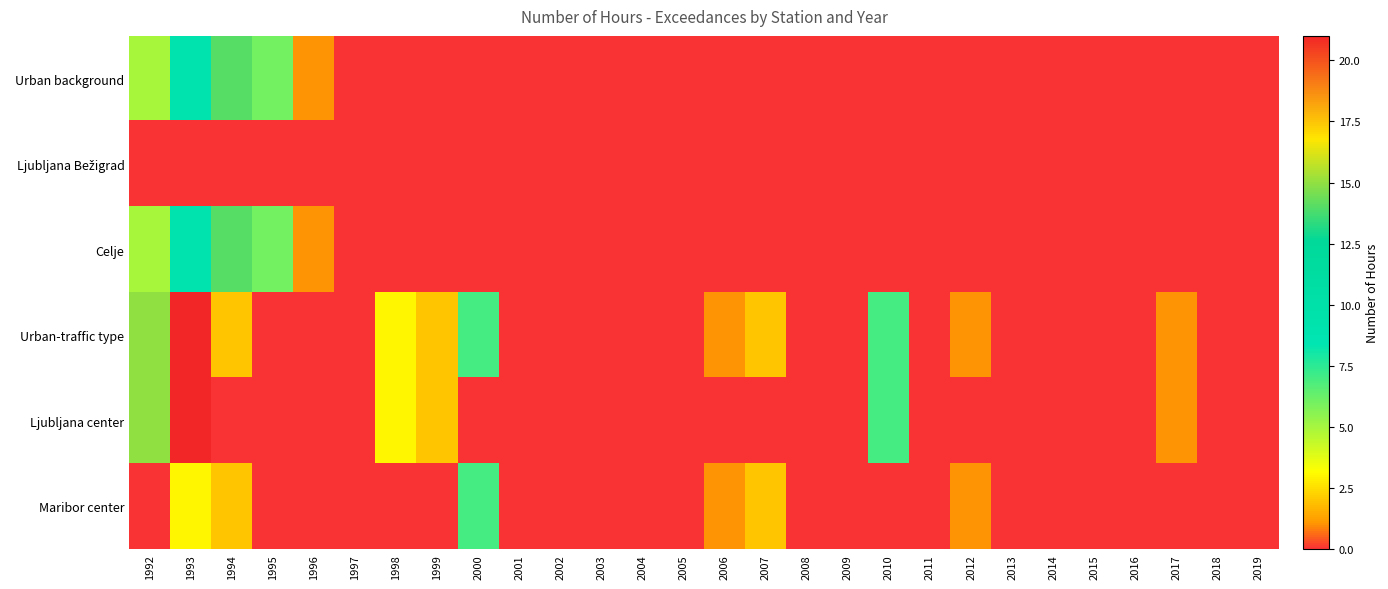

How many series are shown in this chart?

6